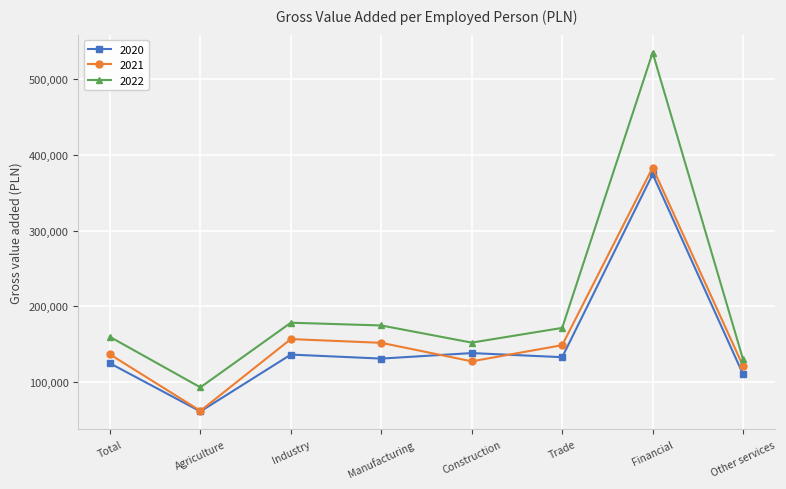

What is the spread (max minus min) of values at Agriculture?

31828